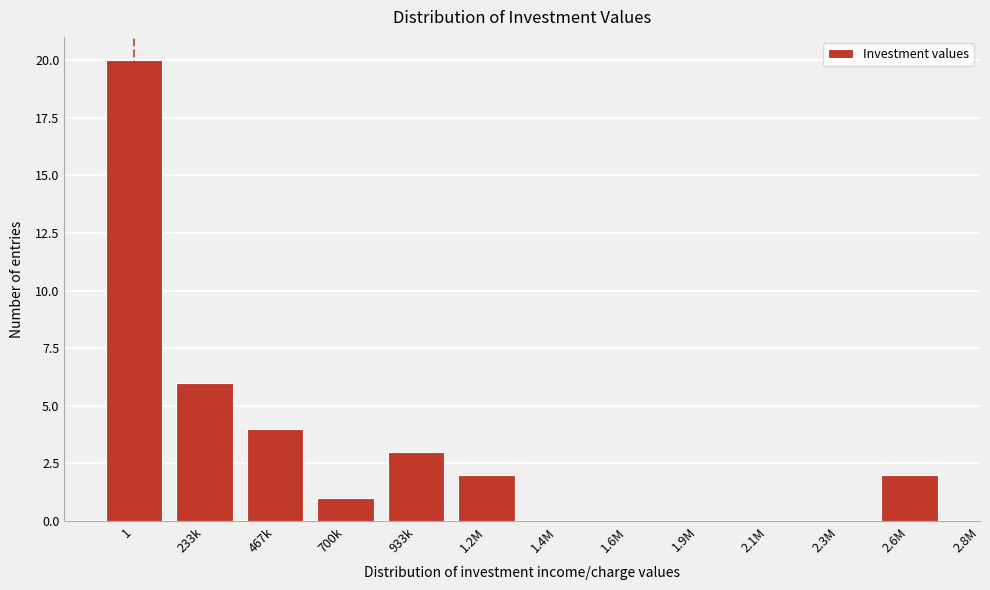

Reading right to left, extract all data points from this chart.

2.6M=2	2.3M=0	2.1M=0	1.9M=0	1.6M=0	1.4M=0	1.2M=2	933k=3	700k=1	467k=4	233k=6	1=20